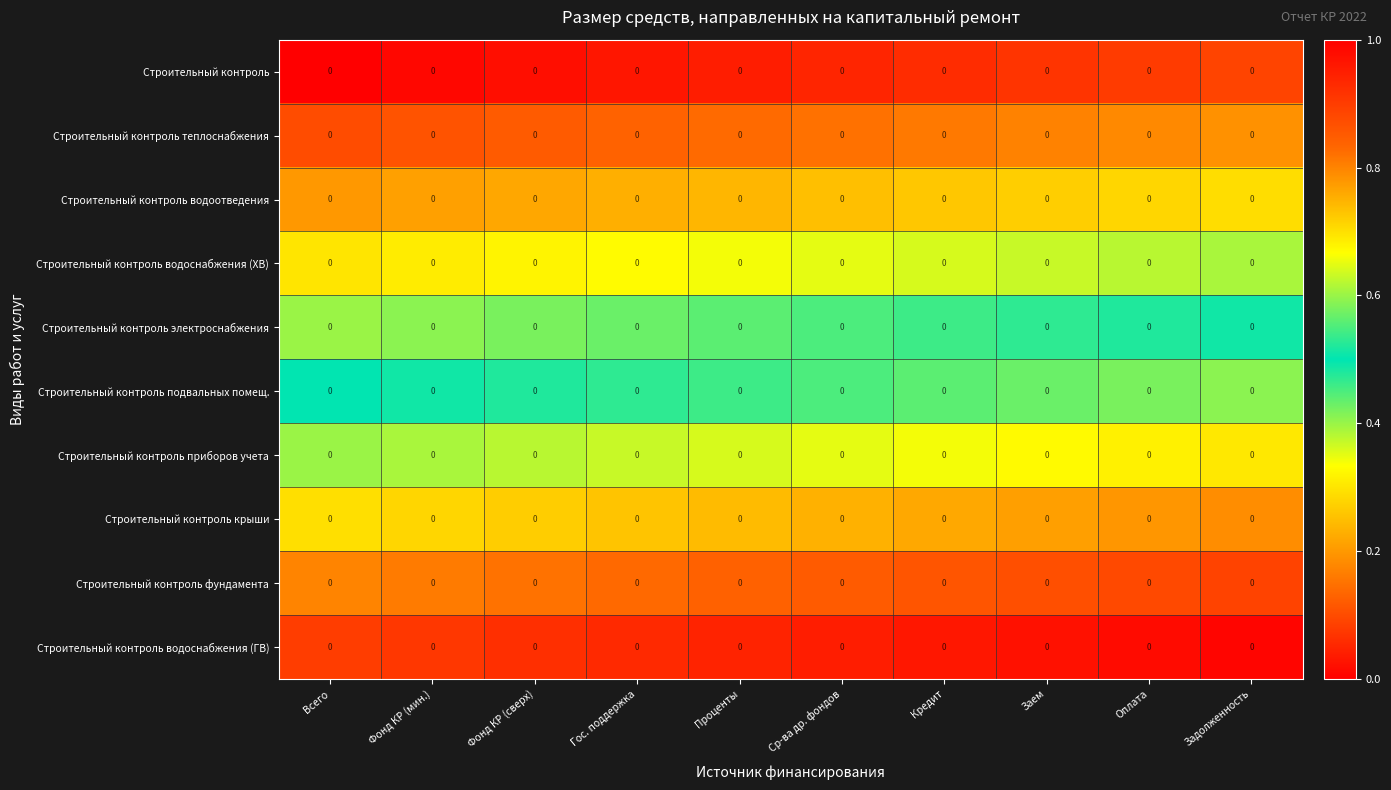

What value does the Строительный контроль водоотведения series have at Заем?

0.3